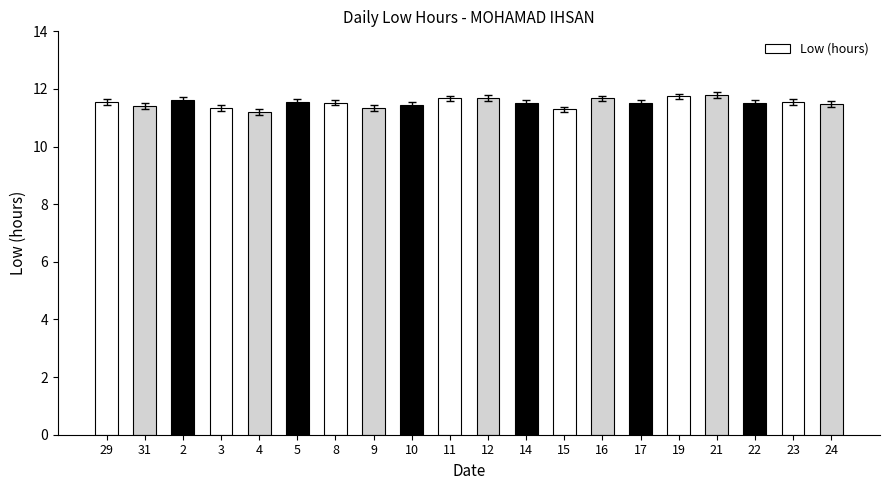

How many bars are there in total?

20